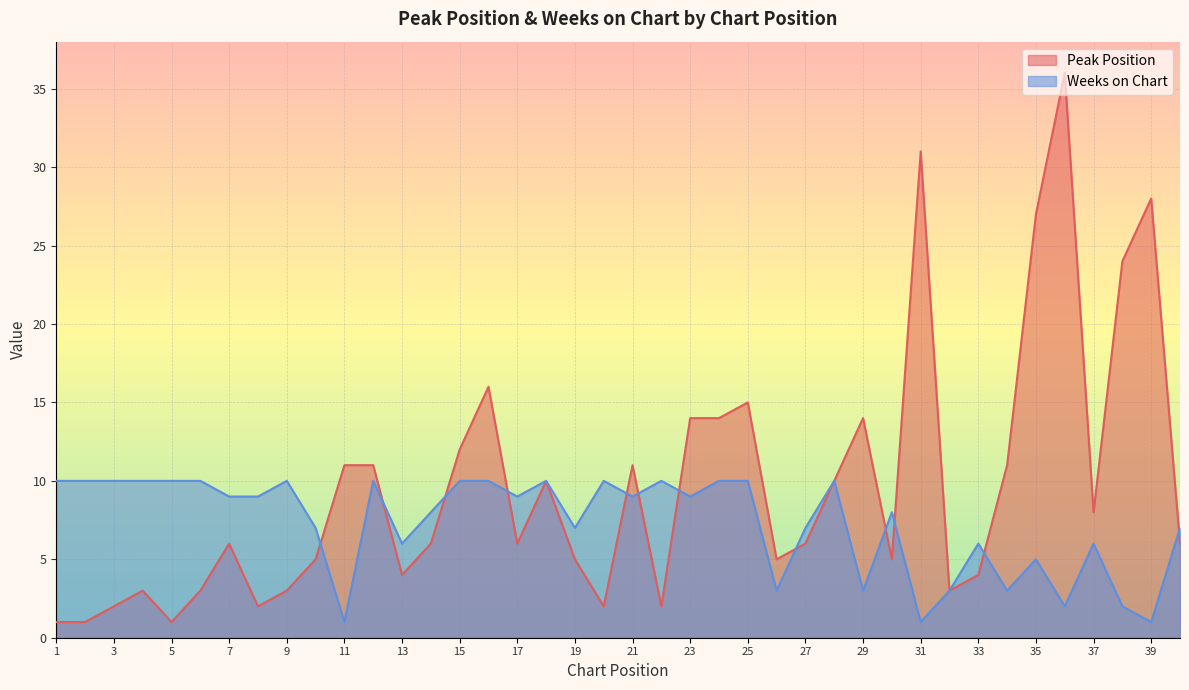

Reading left to right, transcribe all the data shown in this chart.

Peak Position: 1=1	2=1	3=2	4=3	5=1	6=3	7=6	8=2	9=3	10=5	11=11	12=11	13=4	14=6	15=12	16=16	17=6	18=10	19=5	20=2	21=11	22=2	23=14	24=14	25=15	26=5	27=6	28=10	29=14	30=5	31=31	32=3	33=4	34=11	35=27	36=36	37=8	38=24	39=28	40=6
Weeks on Chart: 1=10	2=10	3=10	4=10	5=10	6=10	7=9	8=9	9=10	10=7	11=1	12=10	13=6	14=8	15=10	16=10	17=9	18=10	19=7	20=10	21=9	22=10	23=9	24=10	25=10	26=3	27=7	28=10	29=3	30=8	31=1	32=3	33=6	34=3	35=5	36=2	37=6	38=2	39=1	40=7